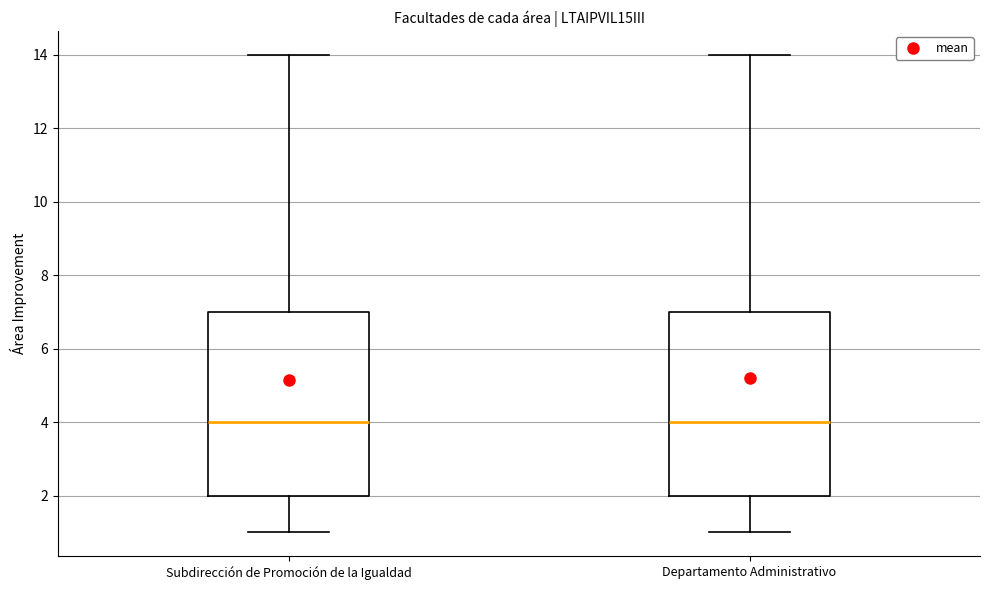

Reading left to right, read every box against the y-axis: the position of its median line, the range the box covers, and the ends of its whiskers. The values are not printed on the chart, so give them approximately, as read against the axis.

Subdirección de Promoción de la Igualdad: median 4, box 2 to 7, whiskers 1 to 14
Departamento Administrativo: median 4, box 2 to 7, whiskers 1 to 14